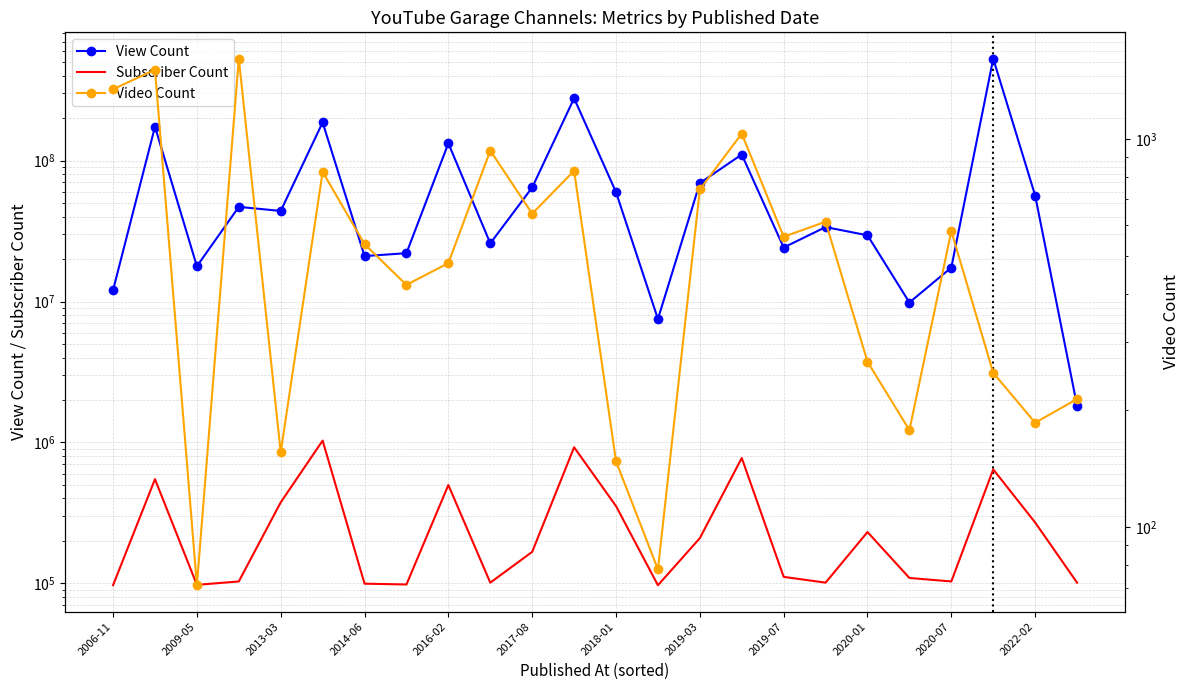

Which series changed the most between 2022-02 and 15?

View Count